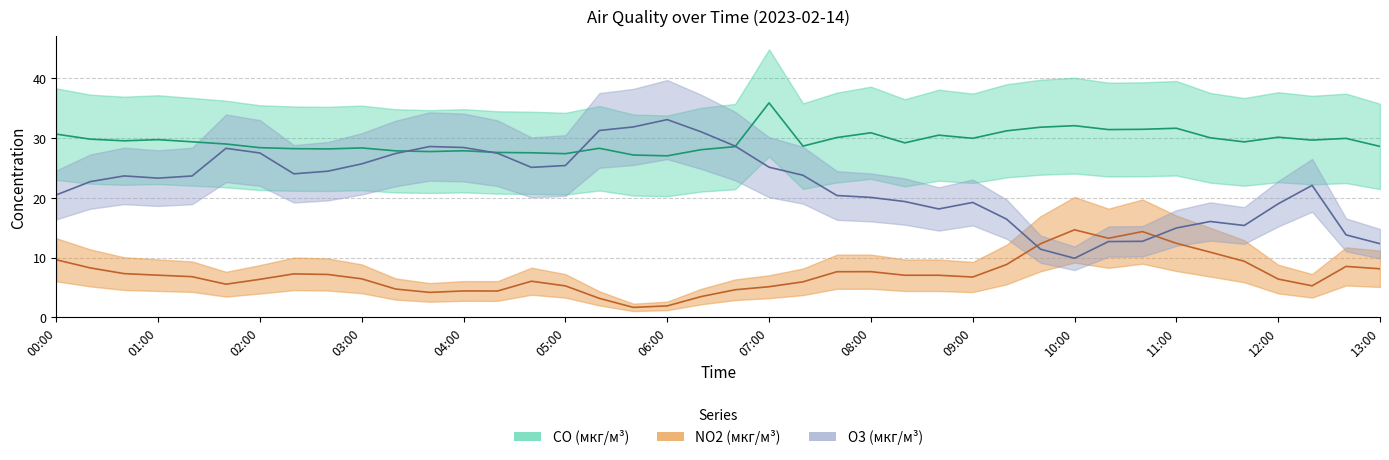

The NO2 (мкг/м³) series shows 13.9 at 13:00. True or false?

False